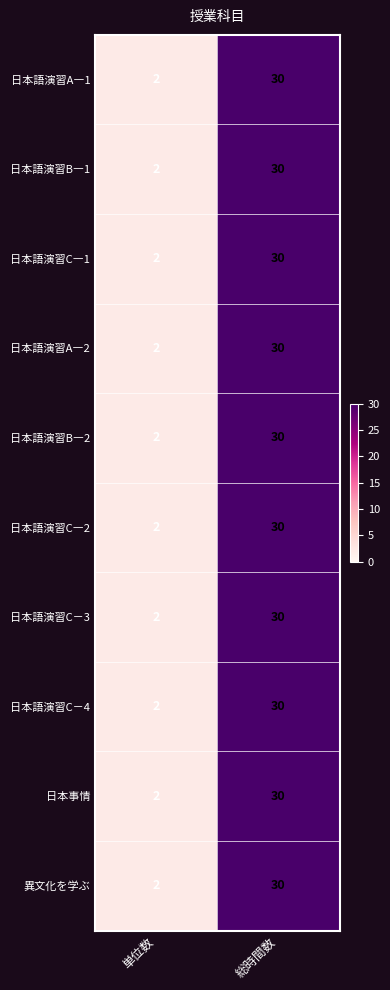

What is the total value across all series at 単位数?

20